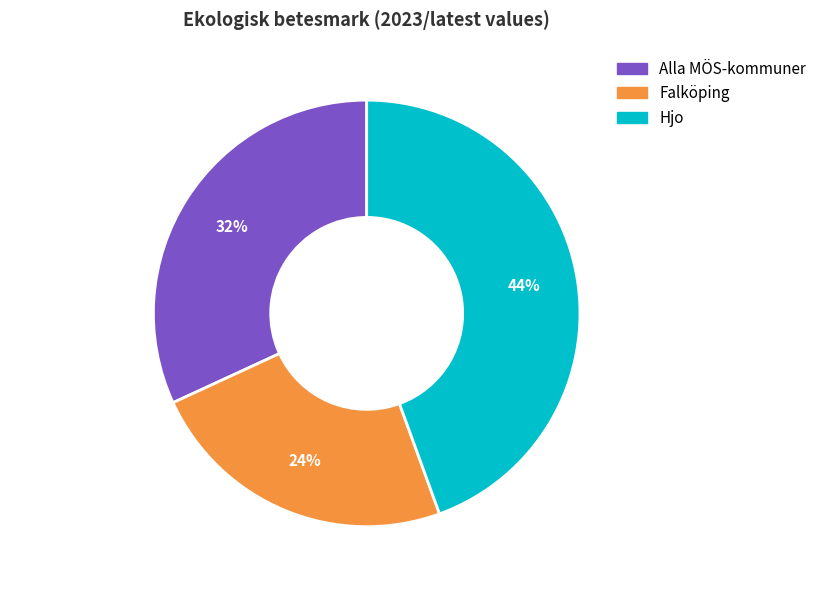

Rank the categories by value from highest to lowest.

Hjo, Alla MÖS-kommuner, Falköping